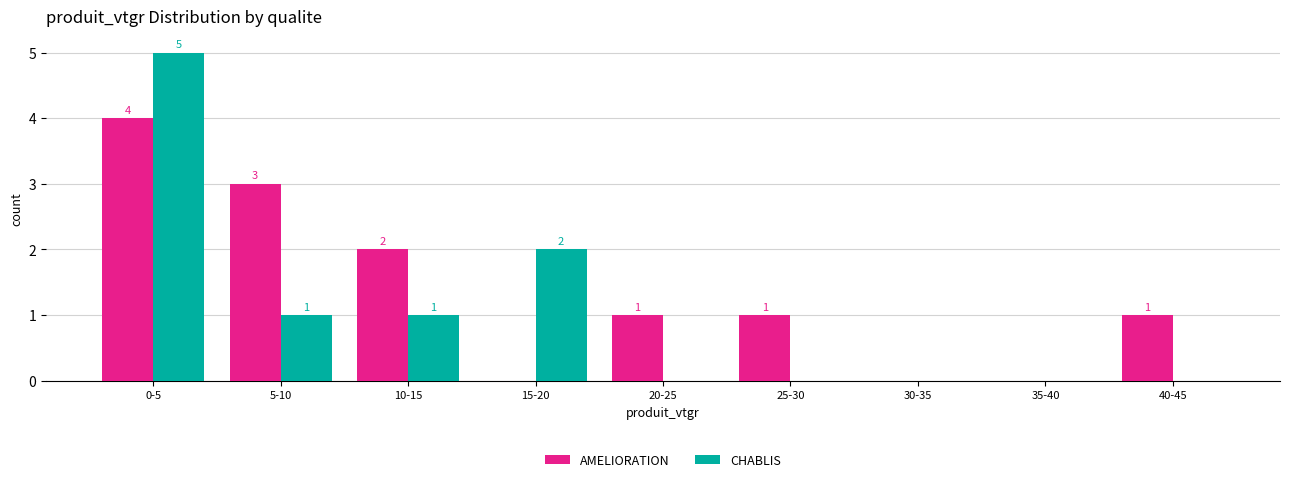

Reading left to right, list all the values displayed in this chart.

AMELIORATION: 0-5=4	5-10=3	10-15=2	15-20=0	20-25=1	25-30=1	30-35=0	35-40=0	40-45=1
CHABLIS: 0-5=5	5-10=1	10-15=1	15-20=2	20-25=0	25-30=0	30-35=0	35-40=0	40-45=0